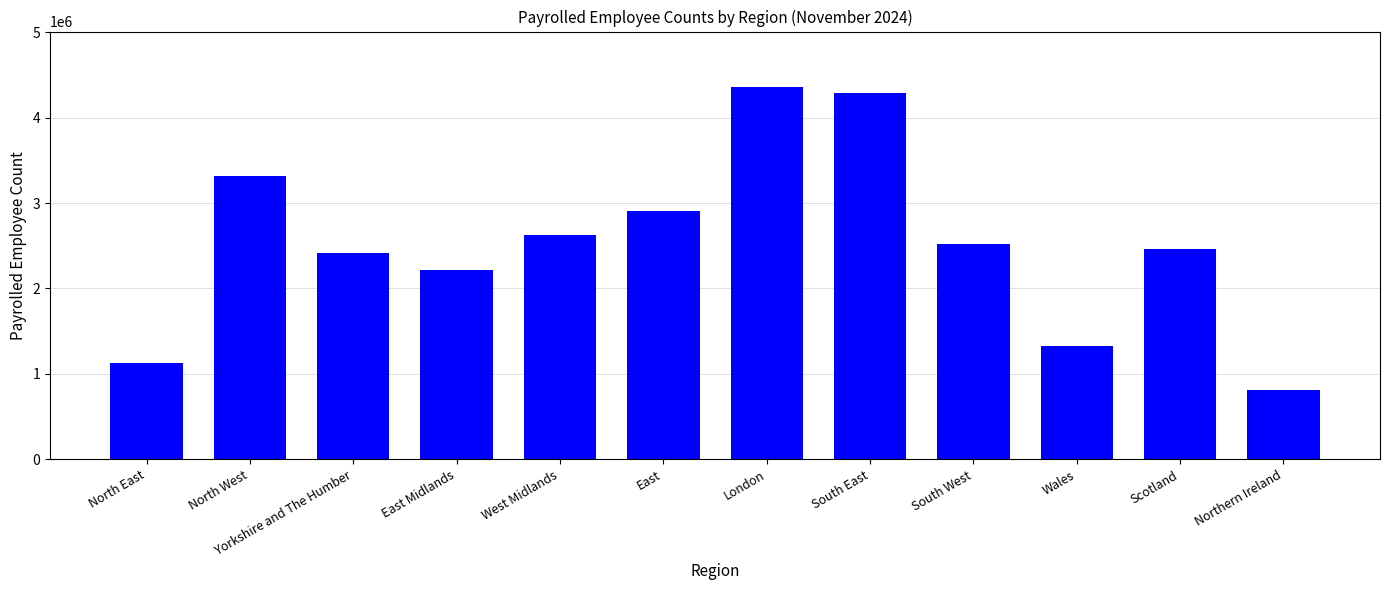

Between London and Northern Ireland, which is larger?

London